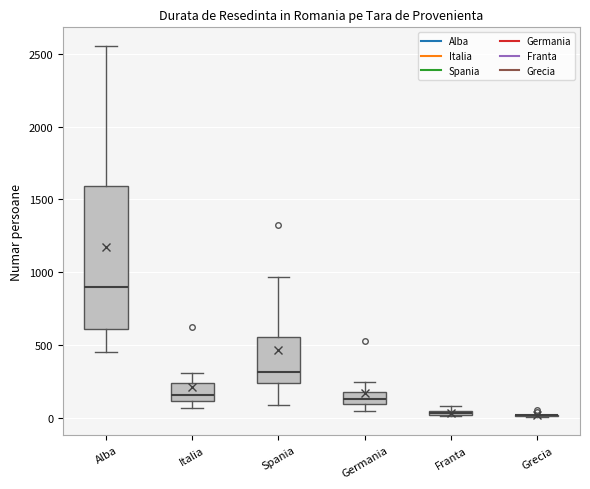

Where is the upper edge of the box for Franta on the y-axis? The values are not printed on the chart, so give them approximately, as read against the axis.

50